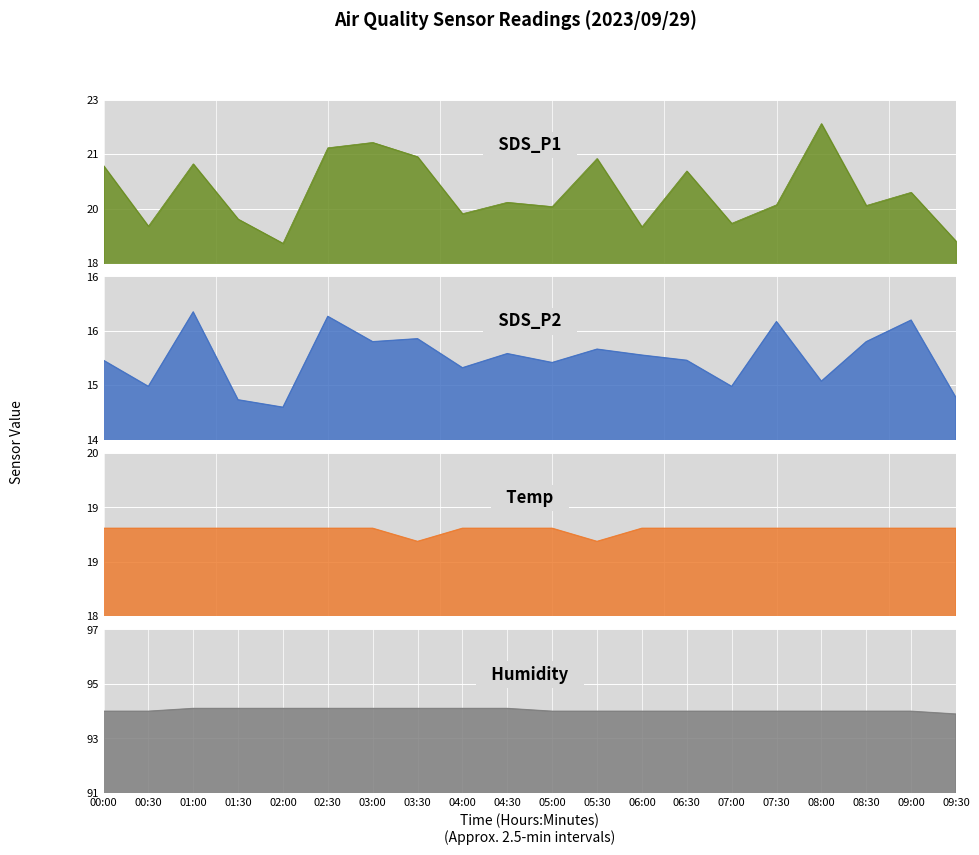

List the series in order of their peak value, lowest first.

SDS_P2, Temp, SDS_P1, Humidity